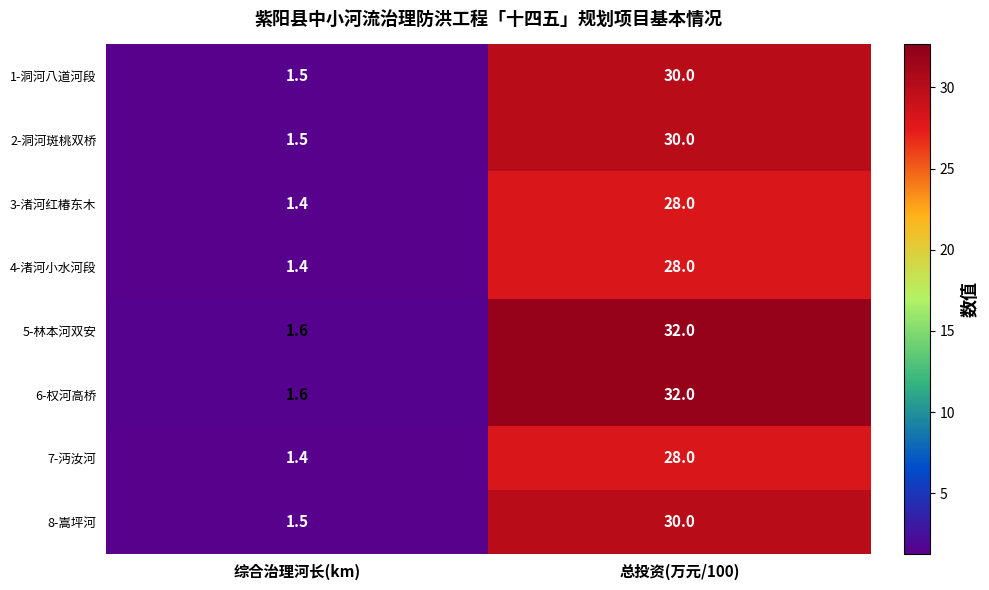

Is it true that 8-嵩坪河 equals 30.0 at 总投资(万元/100)?

True